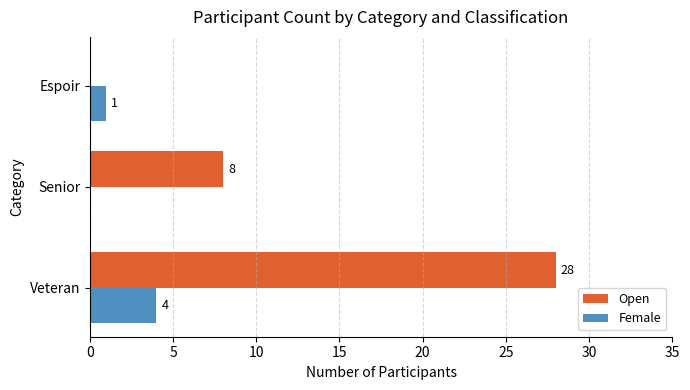

Is the value of Female at Senior greater than the value of Open at Senior?

No